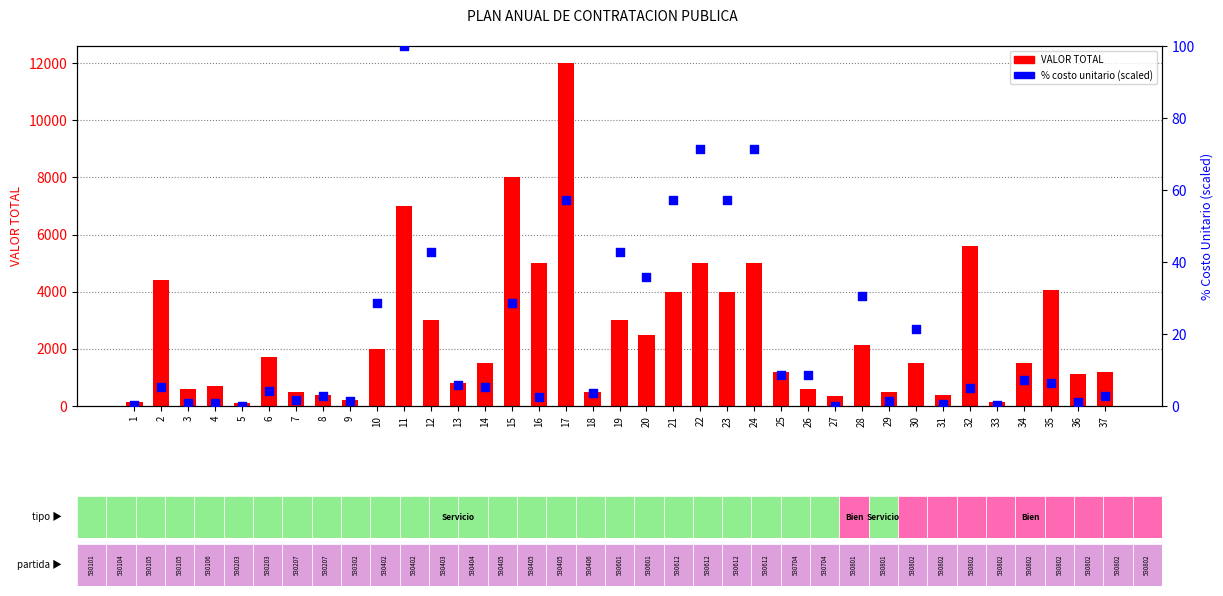

At which category is the sum across all series the highest?

17